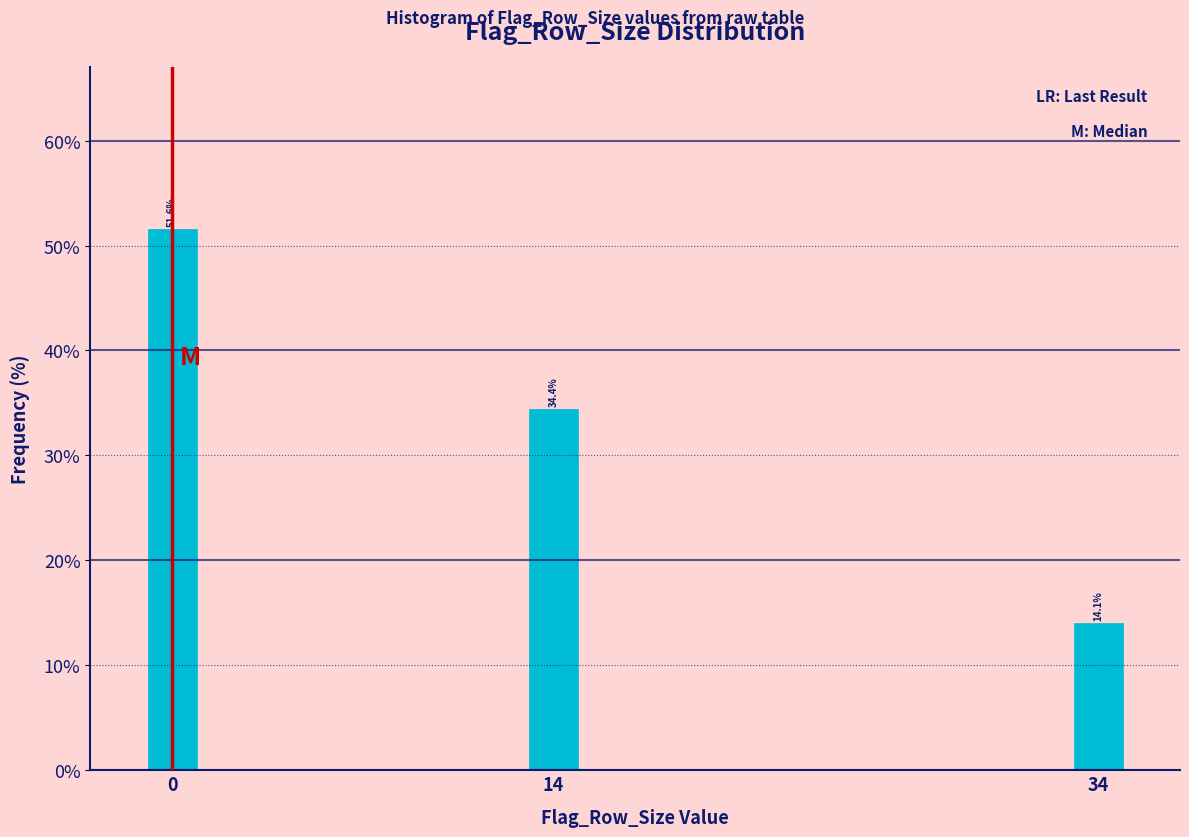

Reading left to right, what are all the values shown in this chart?

0=51.6	14=34.4	34=14.1